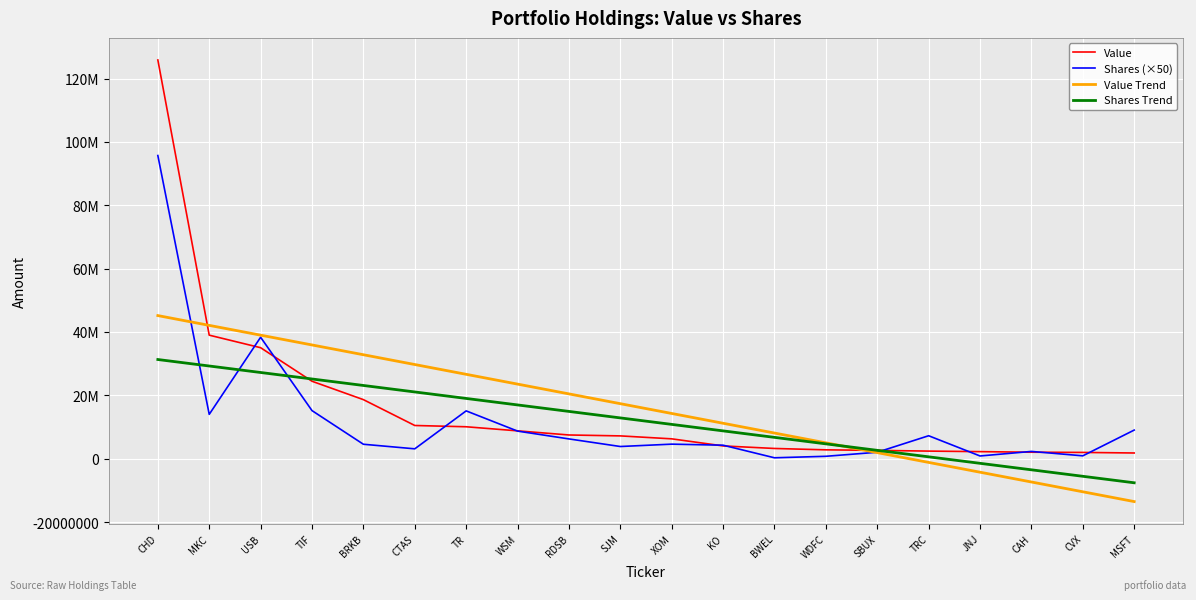

What is the value of the Value point at the 8th from the left?

8797000.0